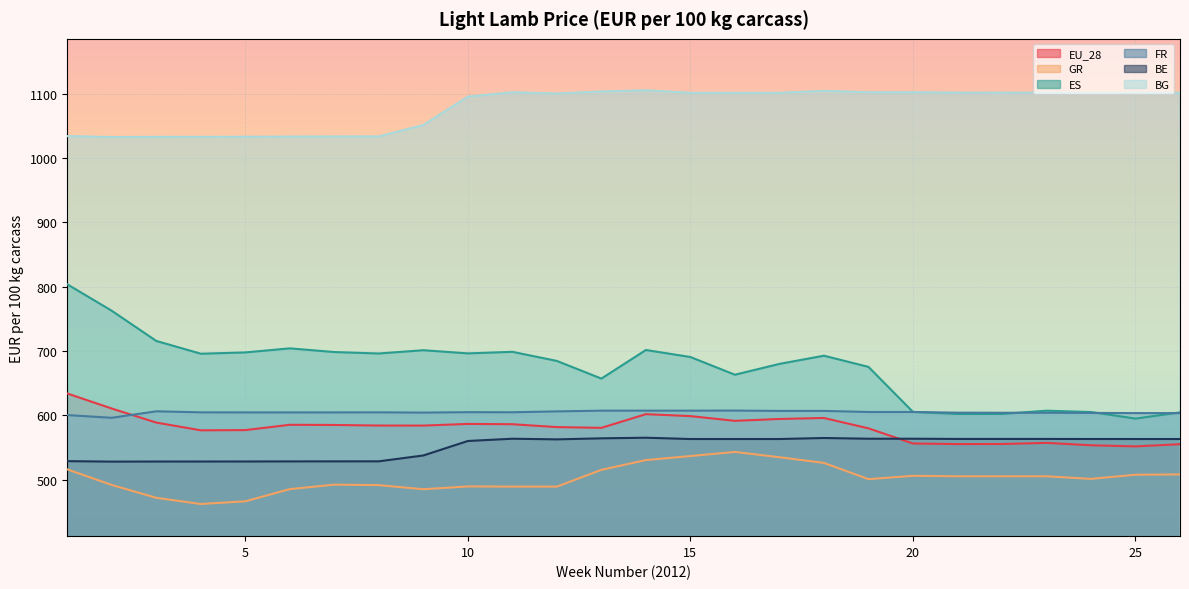

What is the sum of the ES values at 12 and 5?

1382.3